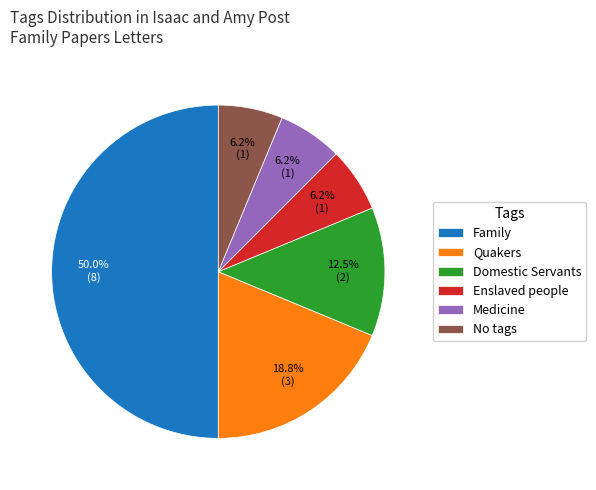

Combined, do Domestic Servants and No tags account for over 50%?

No